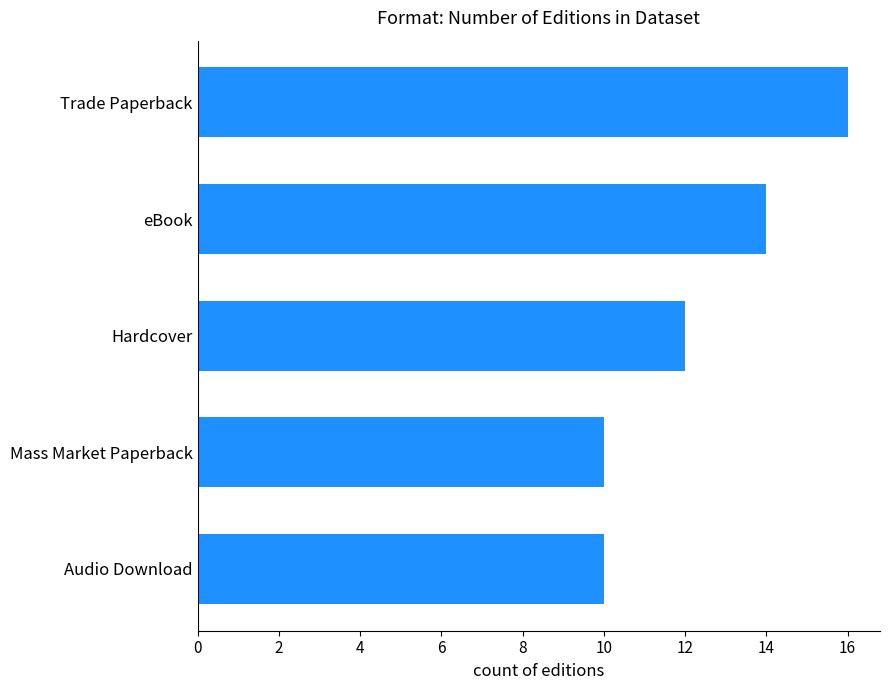

Count the values in the range 10 to 14.

4